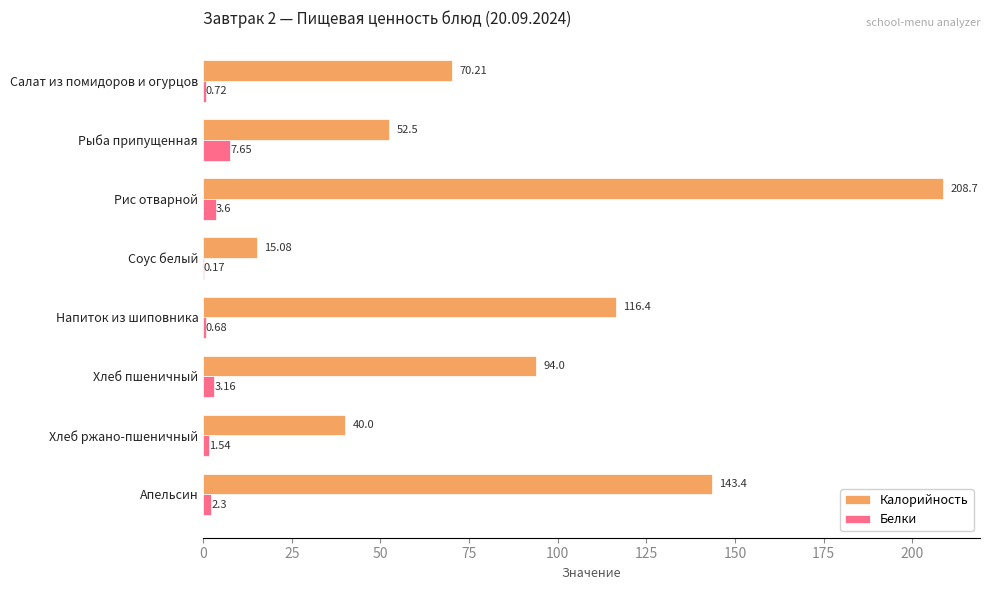

Which category has the highest value across all series?

Рис отварной